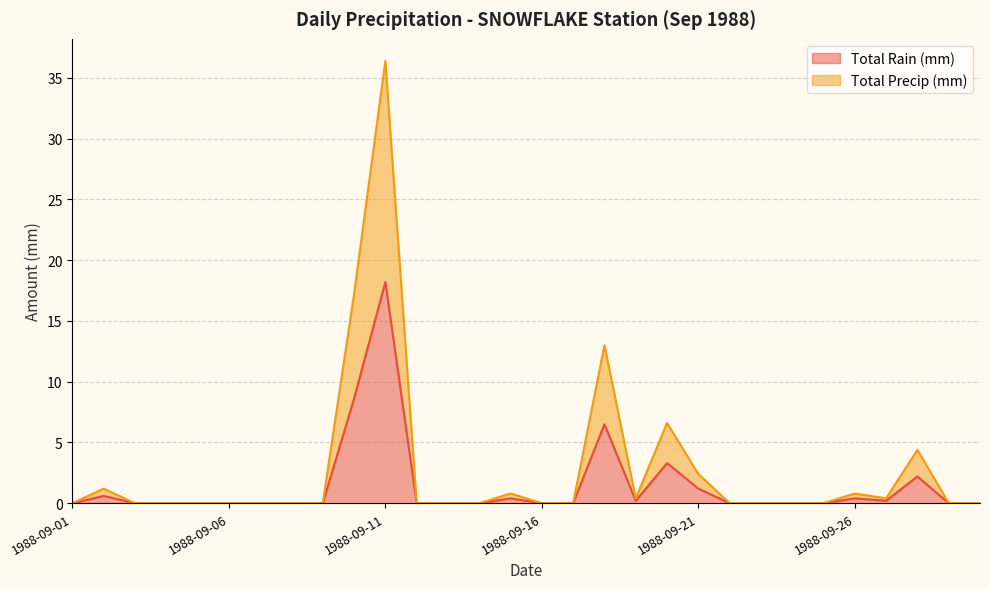

How many interior local peaks does the Total Precip (mm) series have?

7